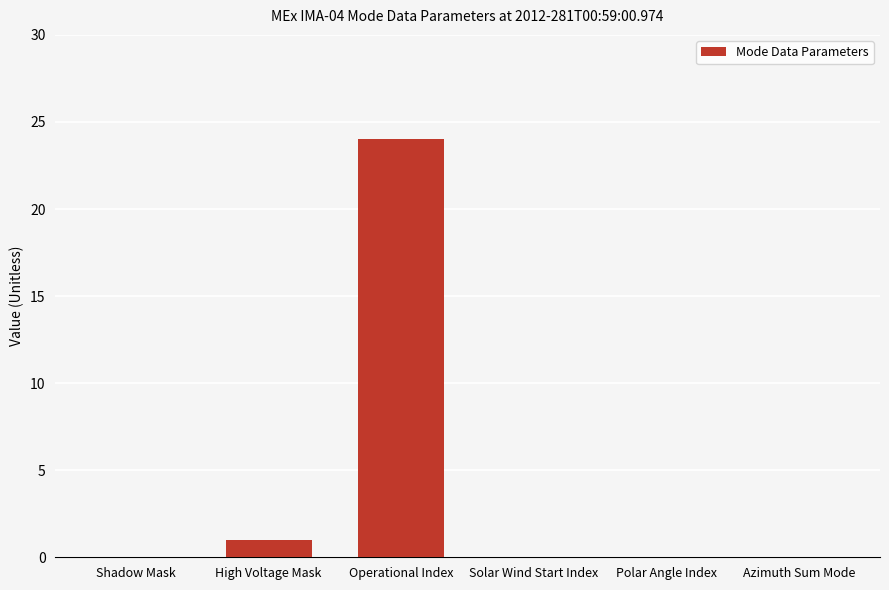

What is the average value?

4